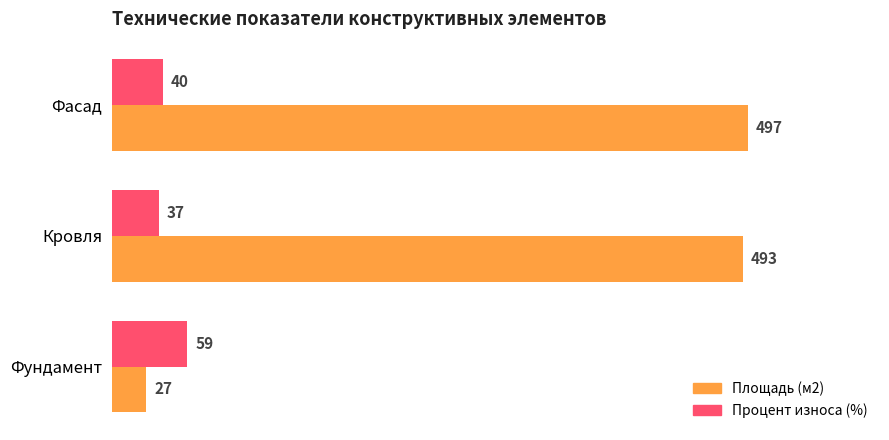

Which series has the largest total across all categories?

Площадь (м2)